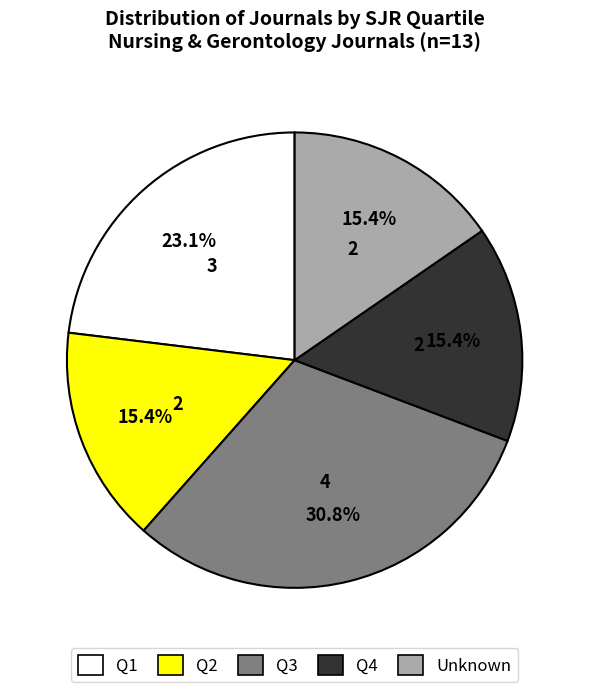

Is there a majority slice in this chart?

No